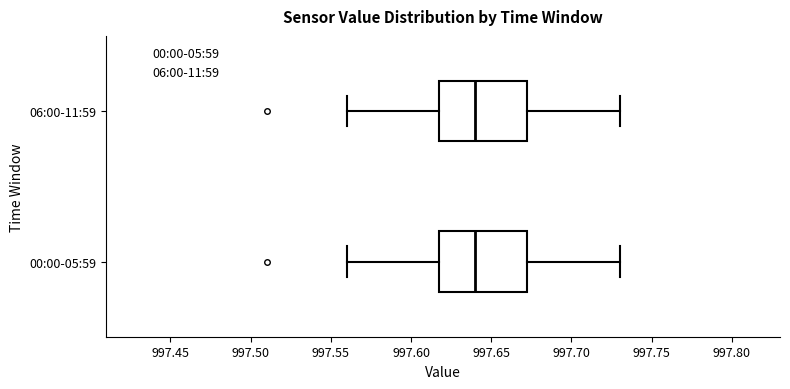

Reading bottom to top, transcribe this box plot: for each box, give where its median line is, the range the box spans, and where its two whiskers end, as read against the x-axis. The values are not printed on the chart, so give them approximately, as read against the axis.

00:00-05:59: median 997.640, box 997.620 to 997.675, whiskers 997.560 to 997.730
06:00-11:59: median 997.640, box 997.620 to 997.675, whiskers 997.560 to 997.730